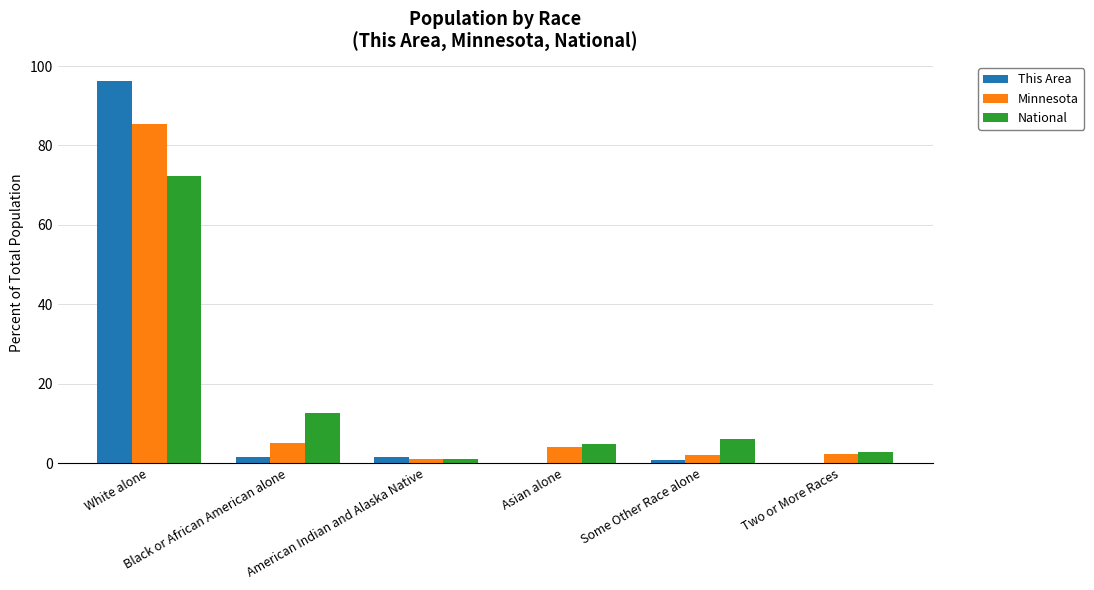

What is the sum of all Minnesota values?

100.0